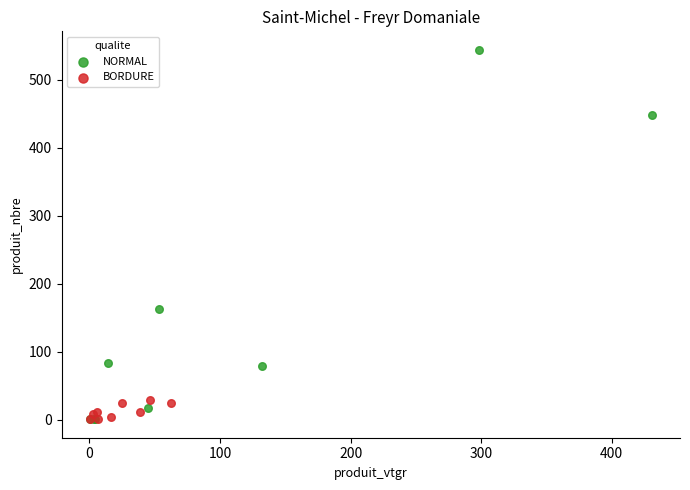

Which series reaches the maximum Y coordinate?

NORMAL